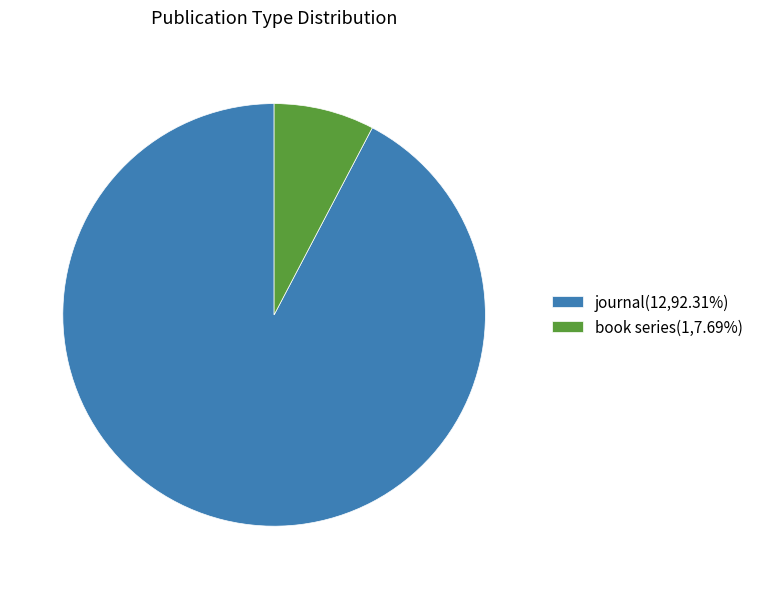

Which category accounts for the majority?

journal